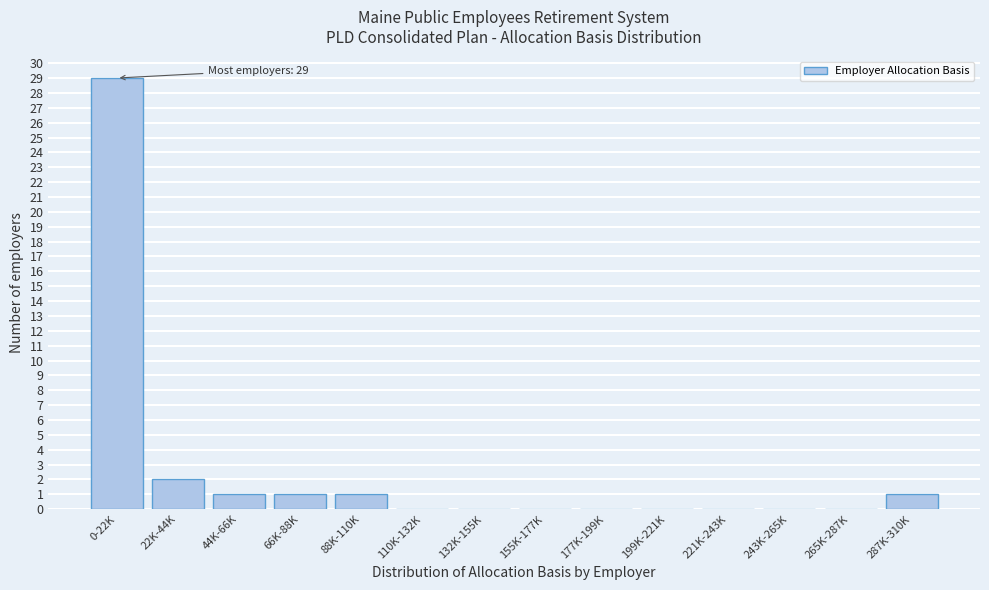

Reading left to right, list all the values displayed in this chart.

0-22K=29	22K-44K=2	44K-66K=1	66K-88K=1	88K-110K=1	110K-132K=0	132K-155K=0	155K-177K=0	177K-199K=0	199K-221K=0	221K-243K=0	243K-265K=0	265K-287K=0	287K-310K=1